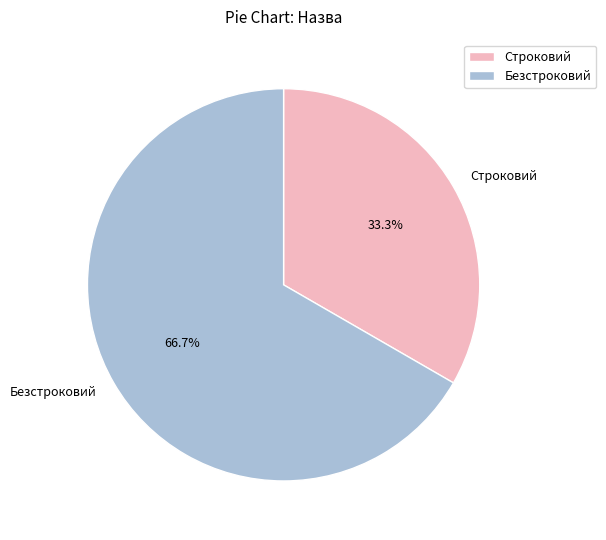

Which has a higher value, Строковий or Безстроковий?

Безстроковий